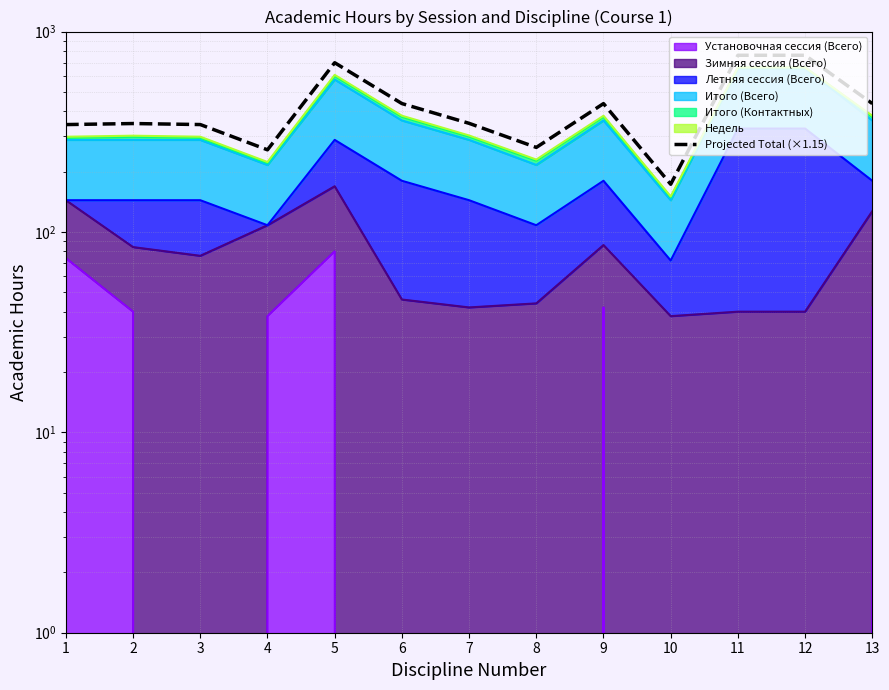

What is the sum of the values at 5 and 6?

1136.2